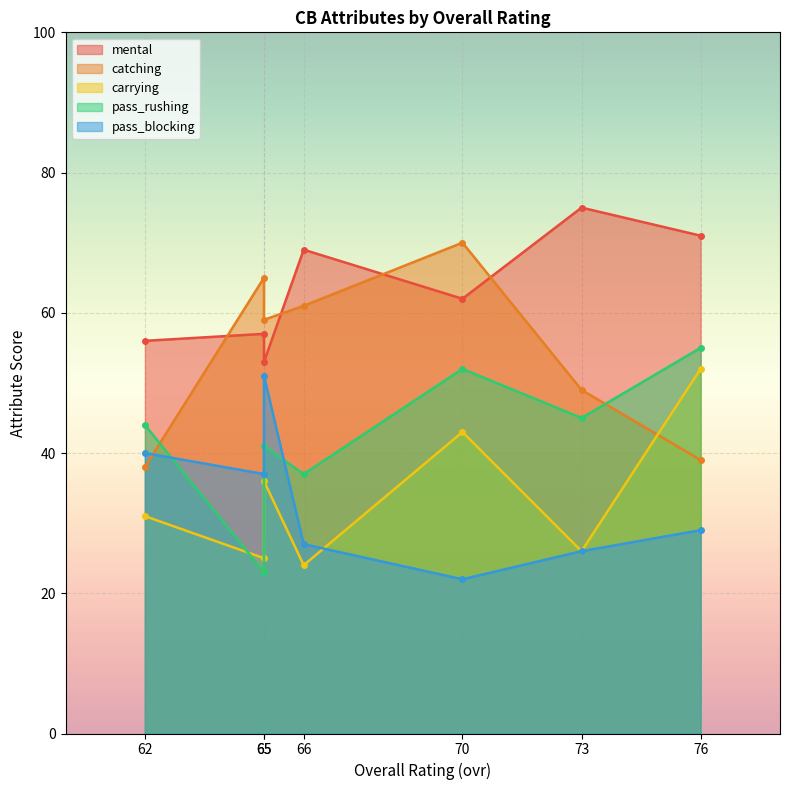

At which category does pass_rushing reach its first local peak?

70